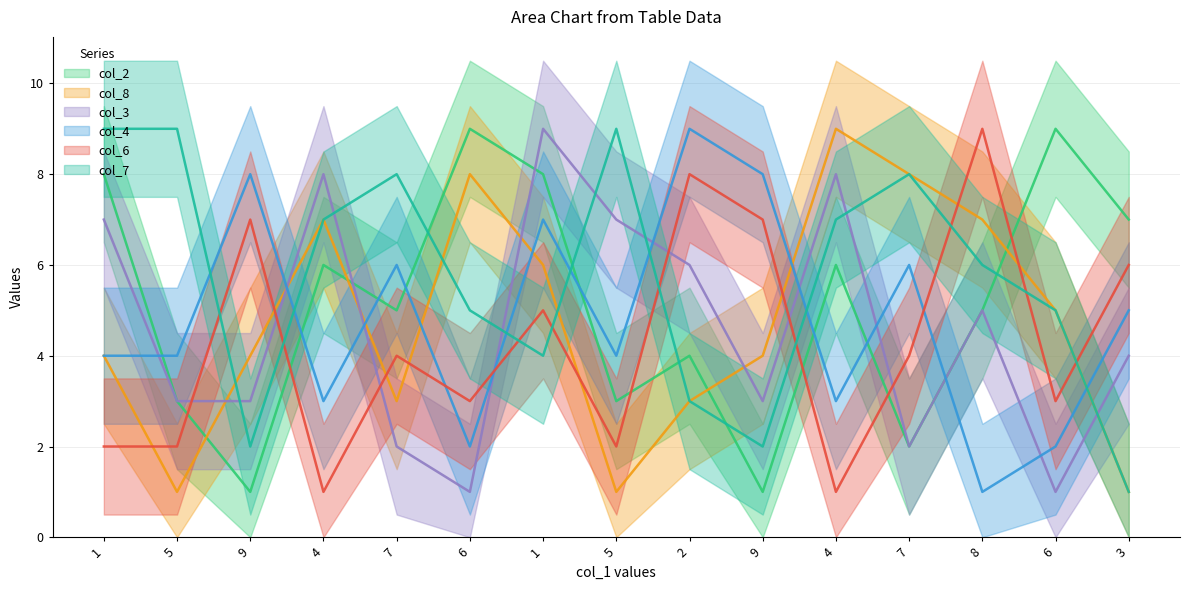

What is the total value across all series at 7?

28